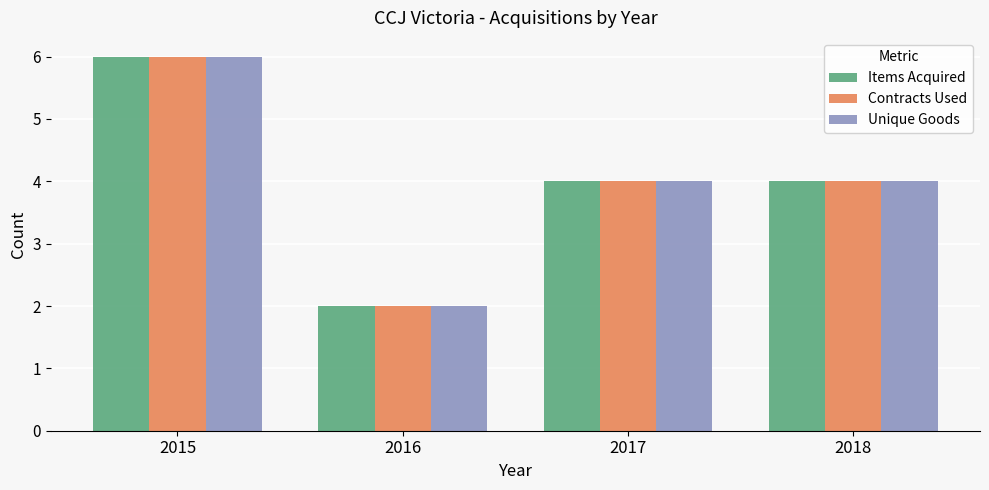

What is the average value of the Contracts Used series?

4